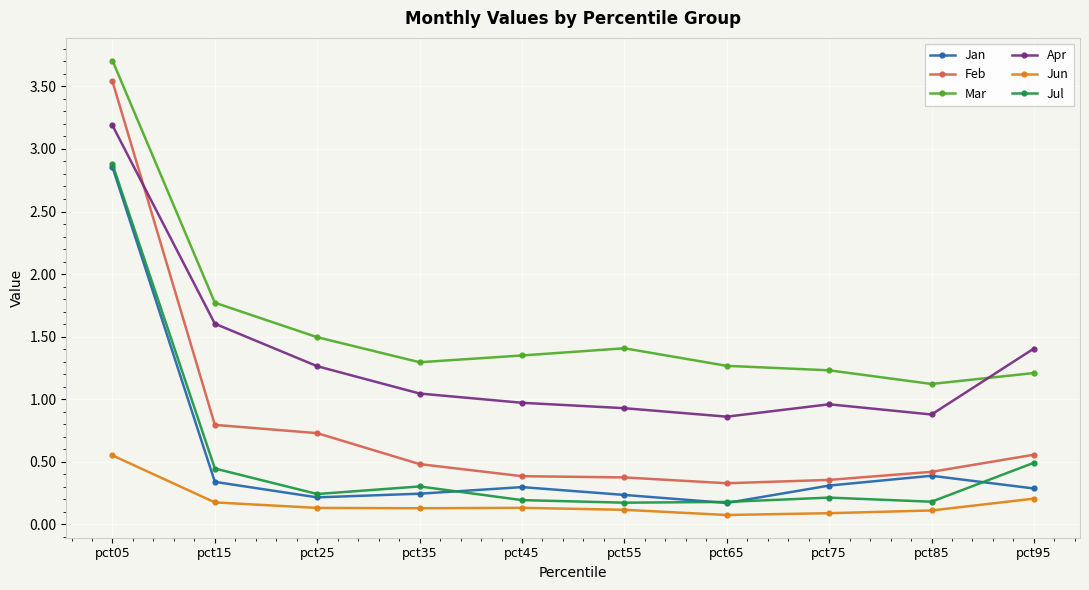

How many lines are shown in the chart?

6